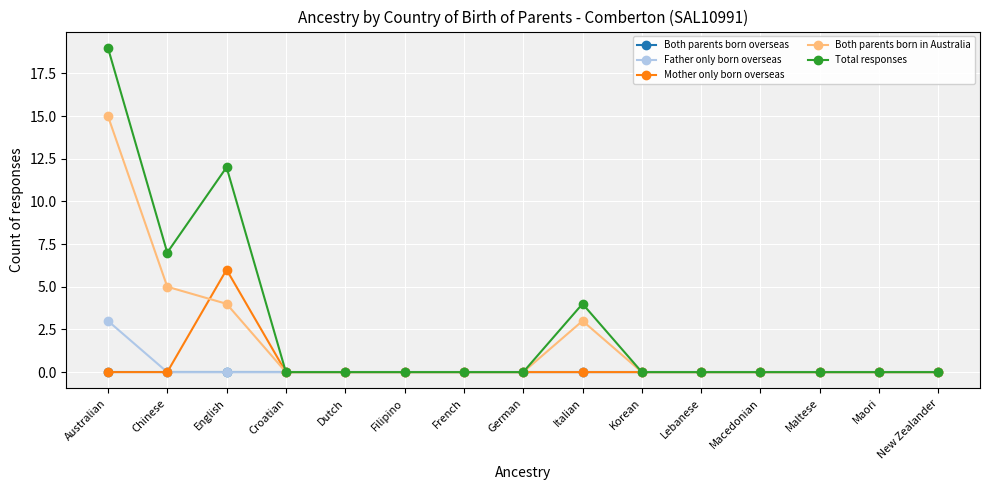

Is it true that Mother only born overseas equals 4 at Croatian?

False